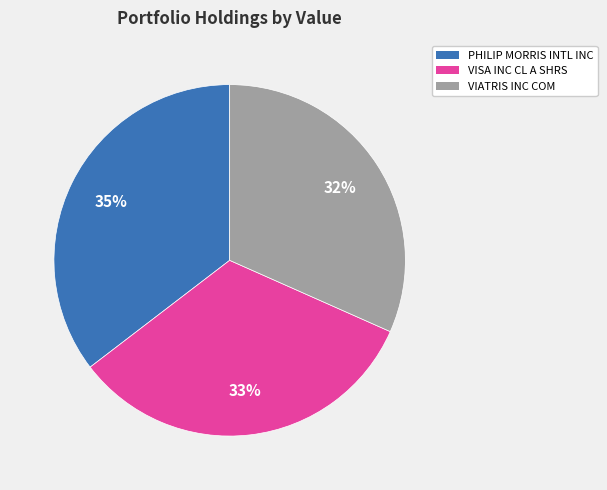

What is the ratio of the value at VISA INC CL A SHRS to the value at VIATRIS INC COM?

1.0